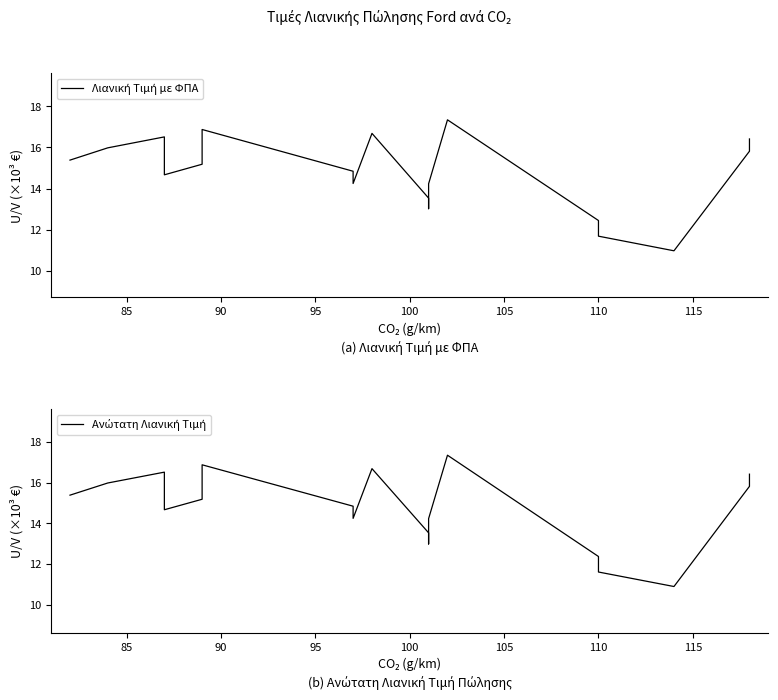

The value of Ανώτατη Λιανική Τιμή at 110 is 25.4. True or false?

False